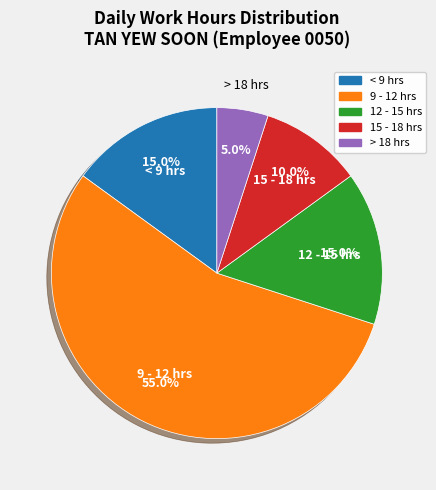

Is there any slice that represents more than half of the pie?

Yes